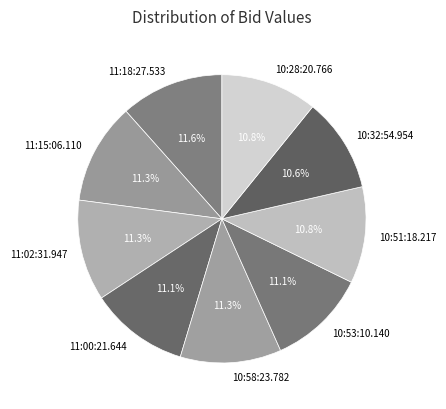

Between 10:32:54.954 and 11:00:21.644, which is larger?

11:00:21.644